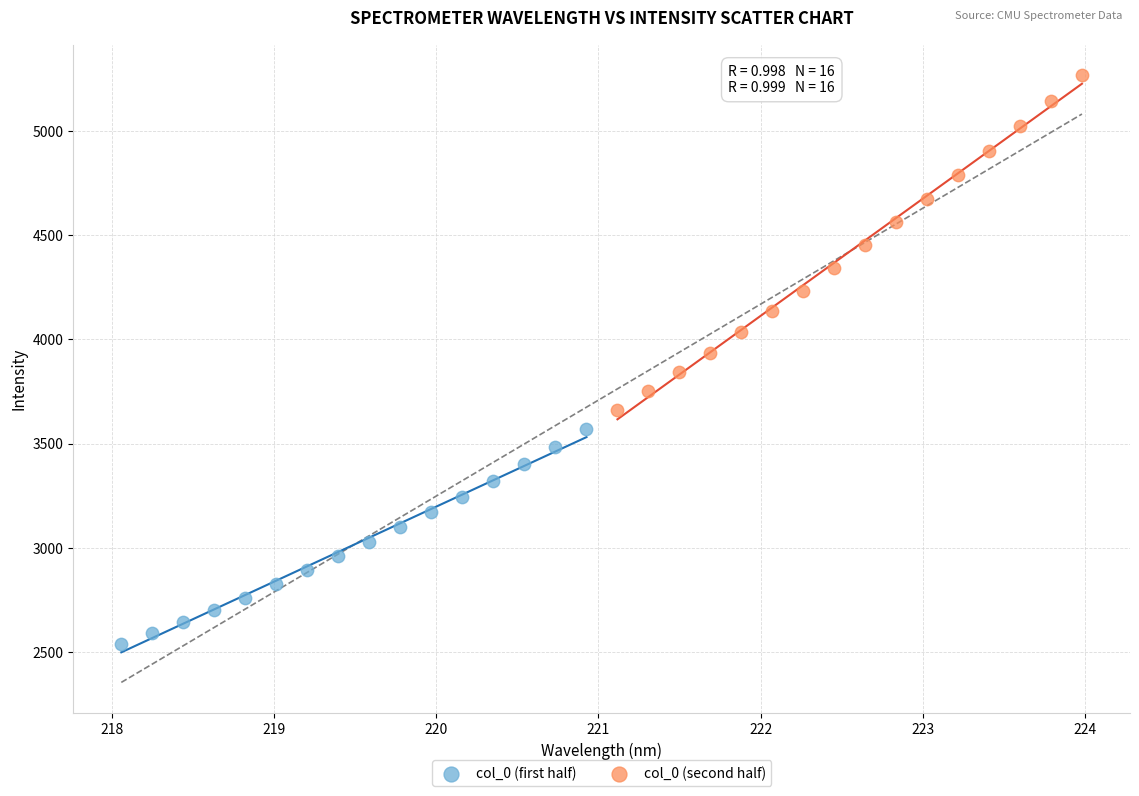

Which series contains the highest Y value?

col_0 (second half)